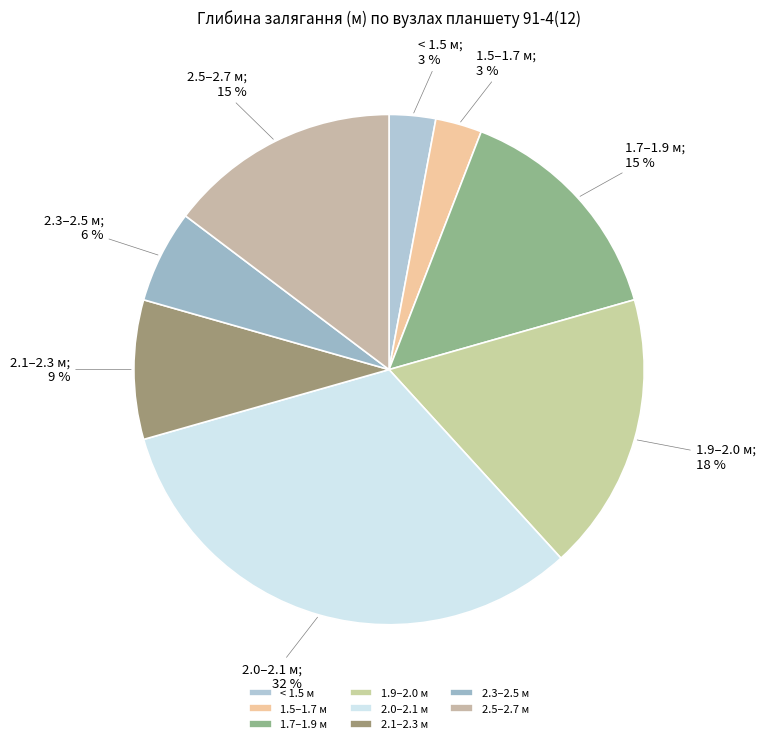

Count the number of slices in the pie.

8